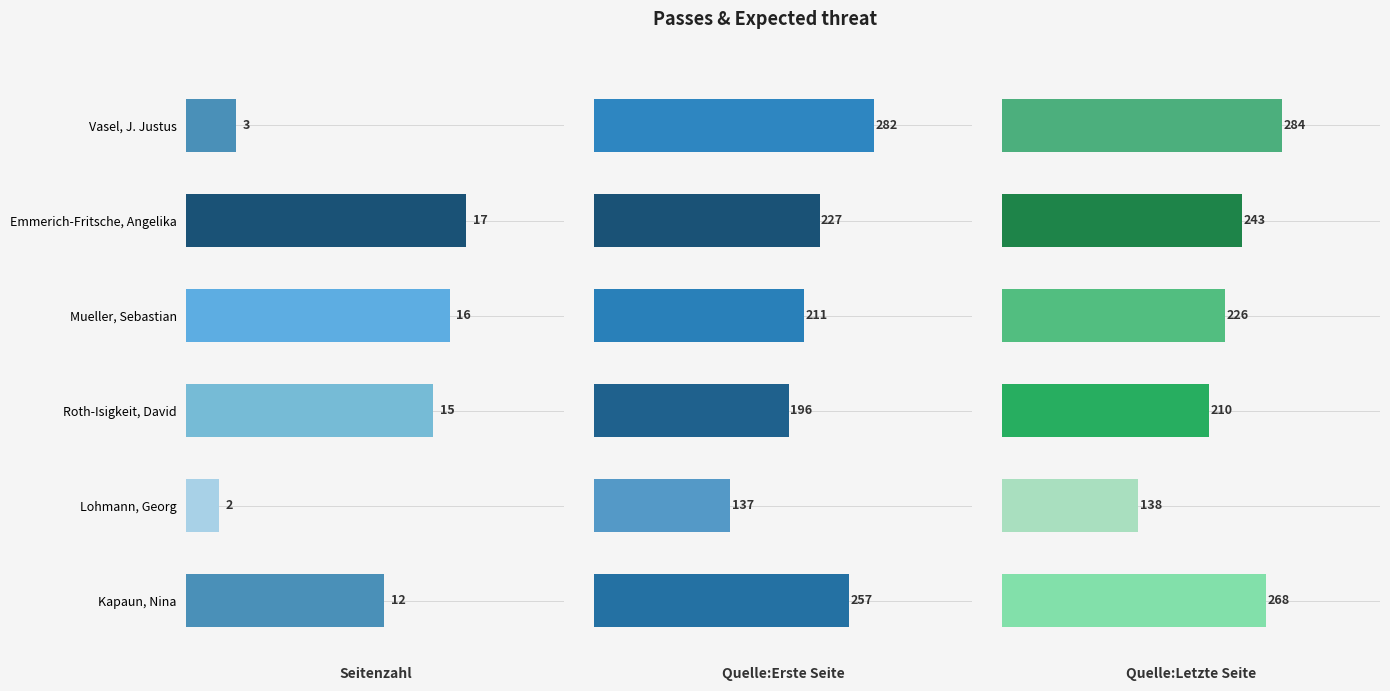

The Seitenzahl series shows 17 at Emmerich-Fritsche, Angelika. True or false?

True